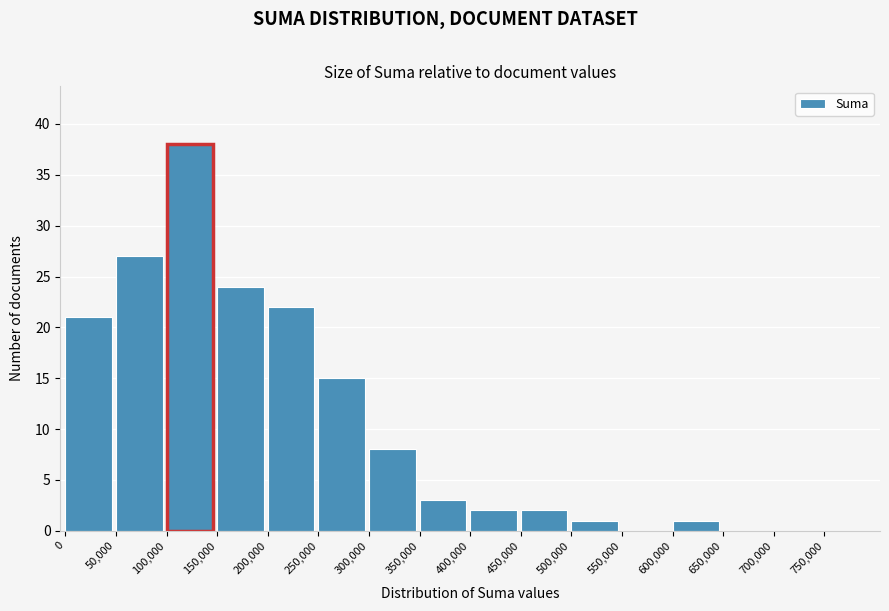

Reading right to left, list all the values displayed in this chart.

750,000=0	700,000=0	650,000=0	600,000=1	550,000=0	500,000=1	450,000=2	400,000=2	350,000=3	300,000=8	250,000=15	200,000=22	150,000=24	100,000=38	50,000=27	0=21